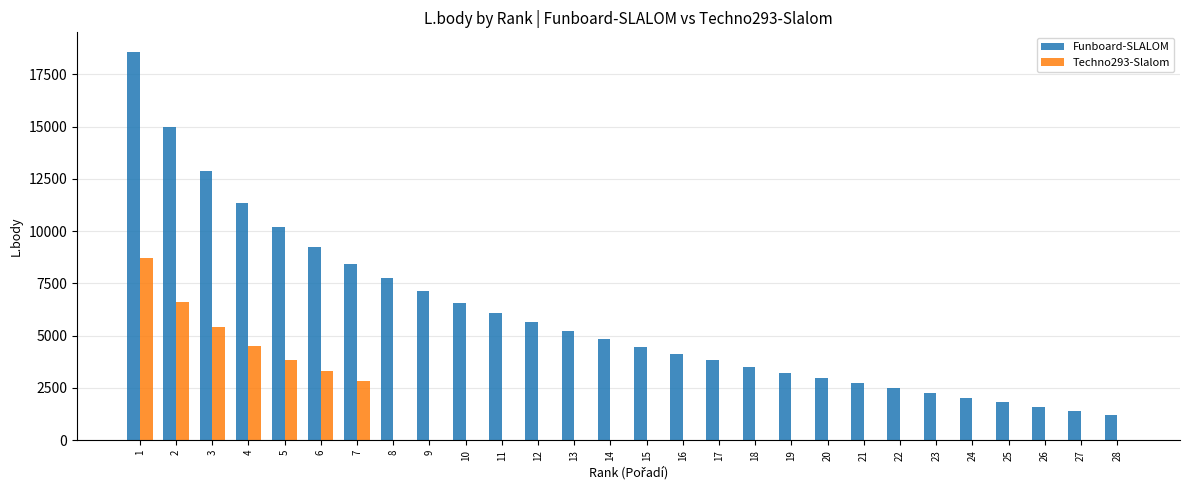

What are all the series names shown in the legend?

Funboard-SLALOM, Techno293-Slalom